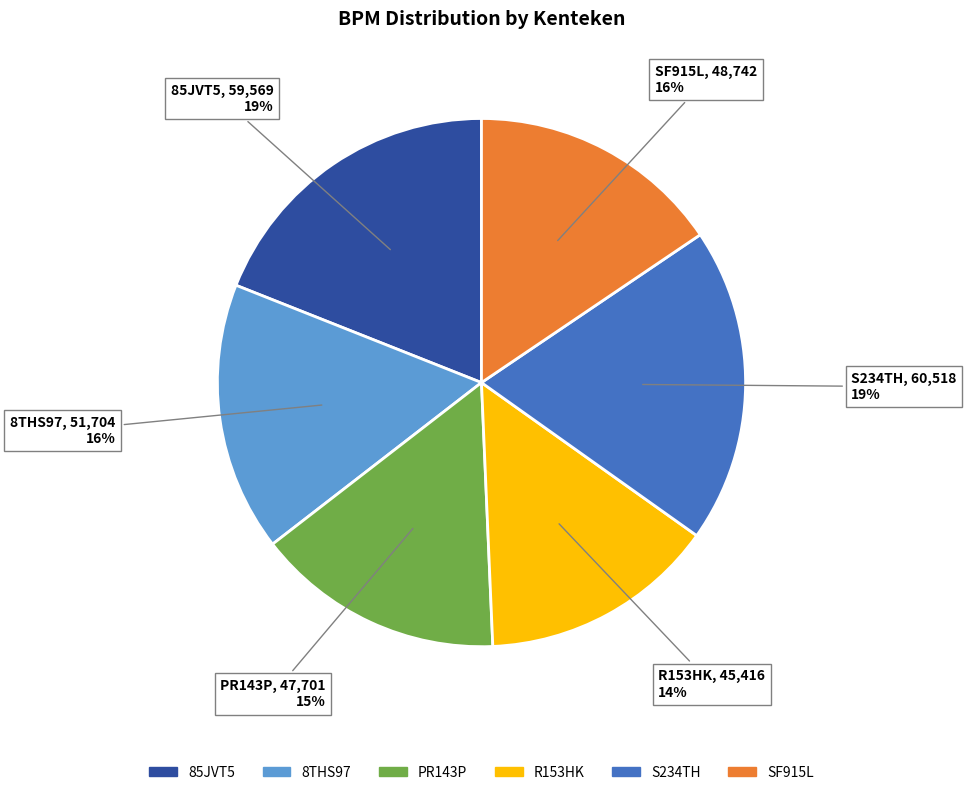

Is the sum of PR143P and R153HK greater than half?

No